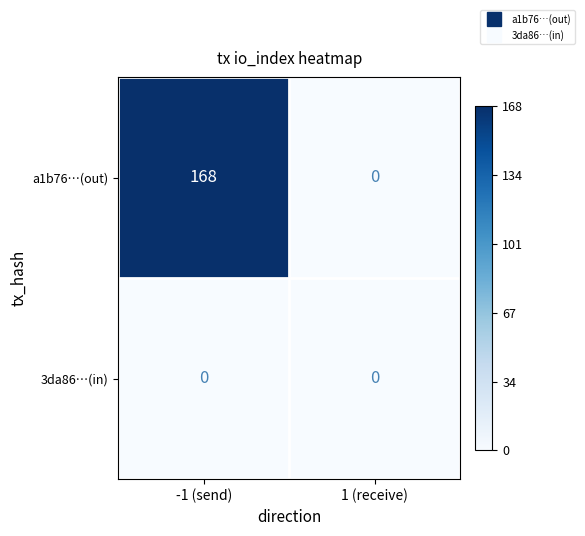

Reading left to right, list all the values displayed in this chart.

a1b76…(out): -1 (send)=168	1 (receive)=0
3da86…(in): -1 (send)=0	1 (receive)=0